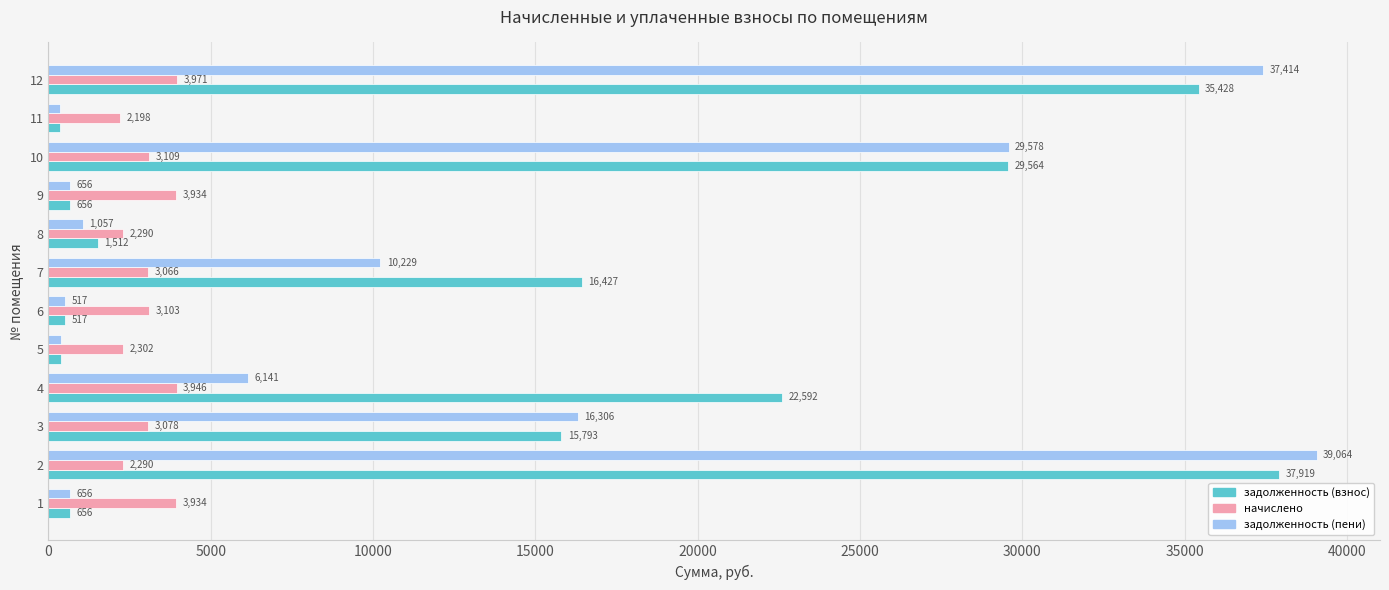

List the series in order of their overall mean, highest first.

задолженность (взнос), задолженность (пени), начислено